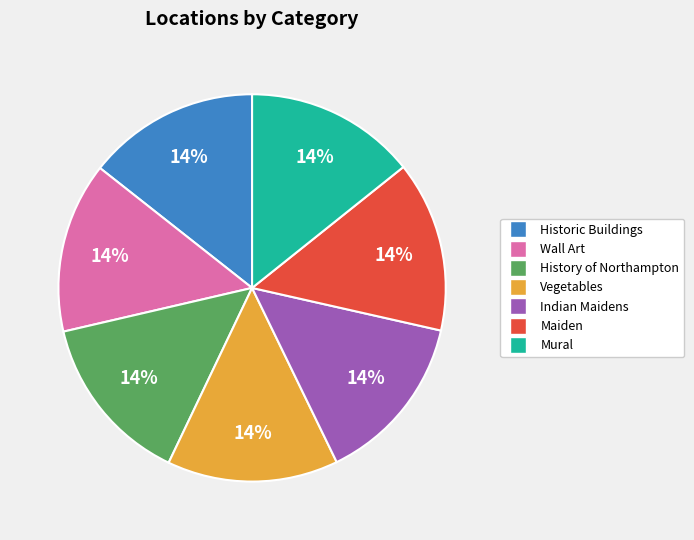

To the nearest percent, what portion does Wall Art represent?

14%